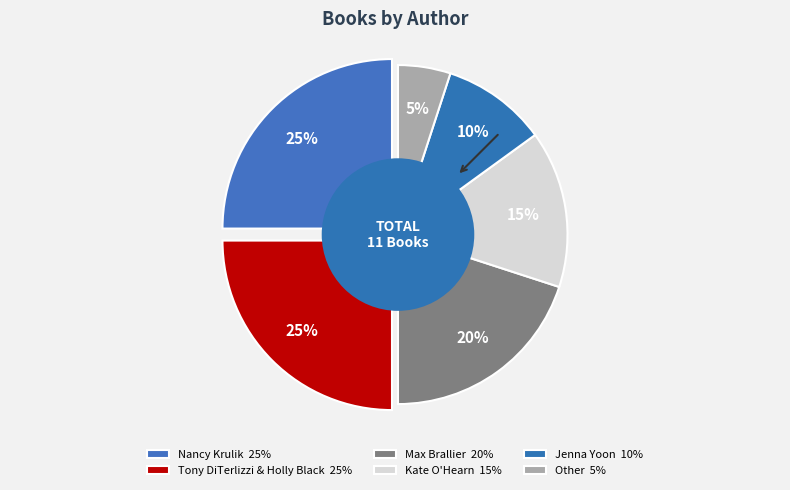

Approximately how many times larger is the value at Jenna Yoon compared to Nancy Krulik?

0.4